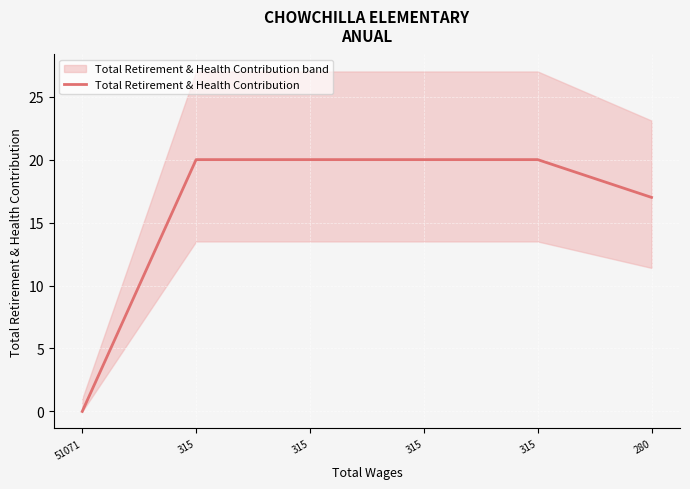

True or false: the data has more than 2 interior local peaks.

False